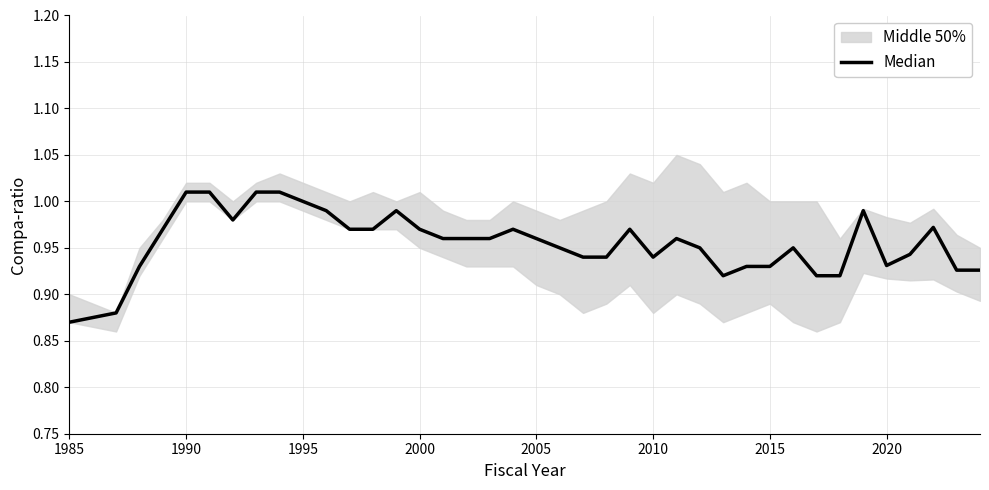

At which category does the chart reach its minimum across all series?

1985